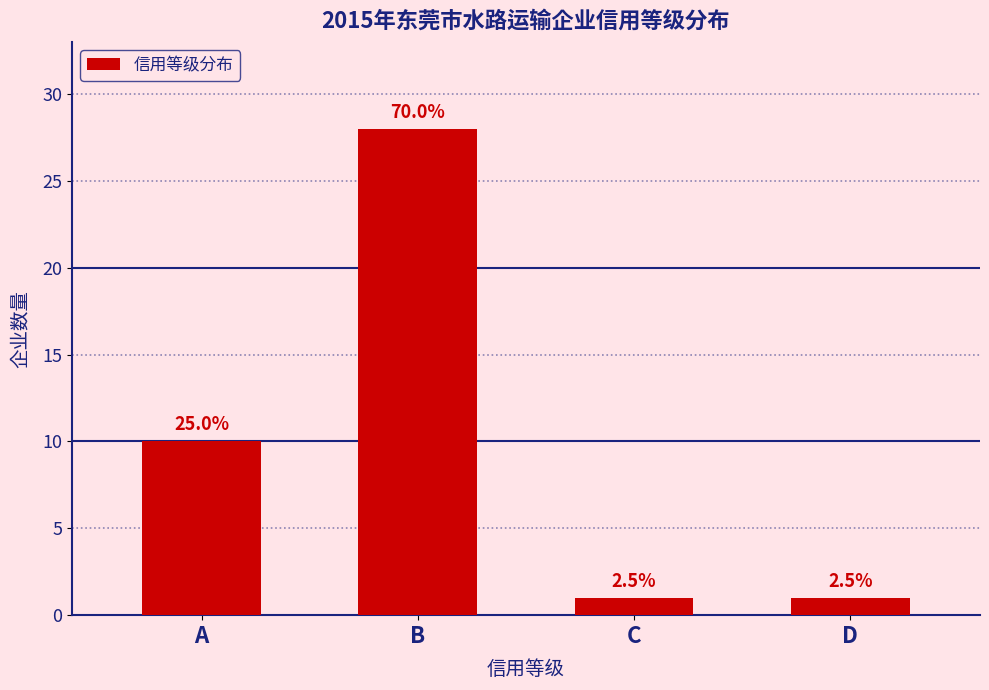

How many bars are there in total?

4